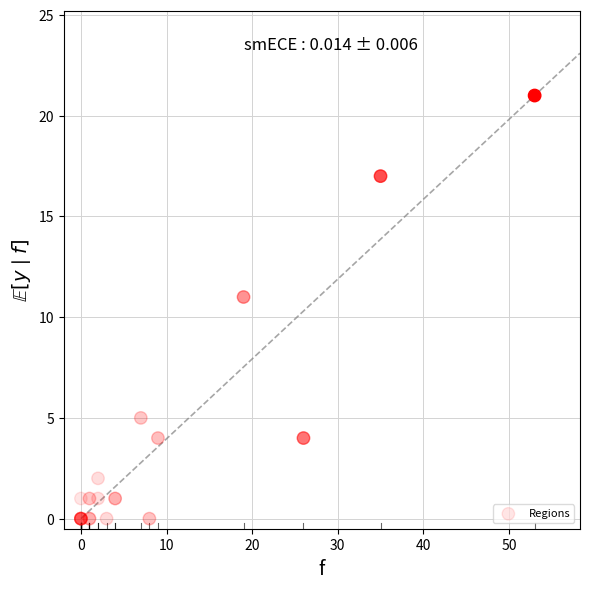

What Y value in the scatter plot is closest to 10?

11